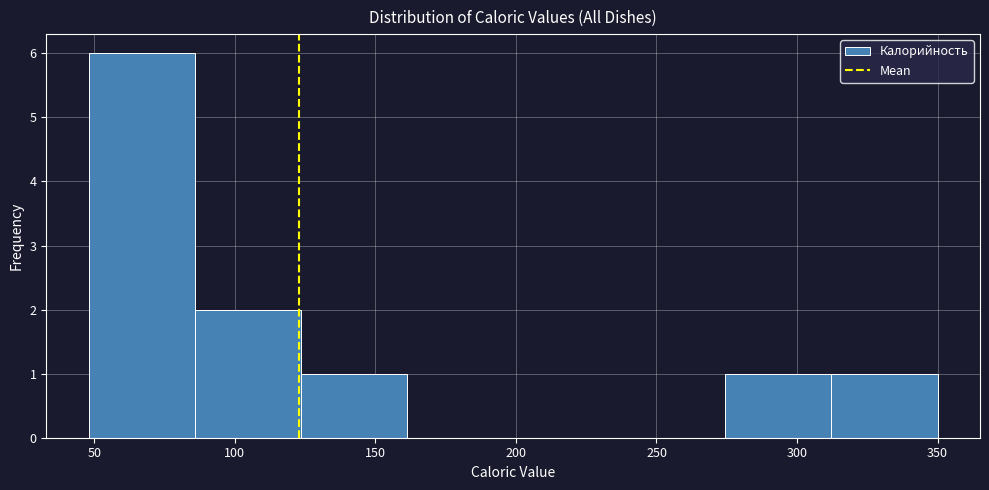

Over which range of the x-axis is the bar tallest?

50 to 85